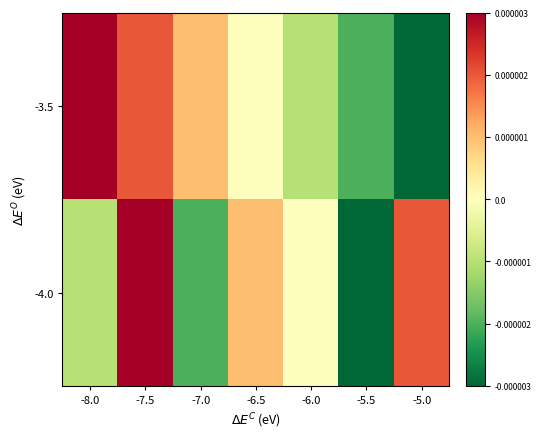

At which category is the sum across all series the highest?

-7.5